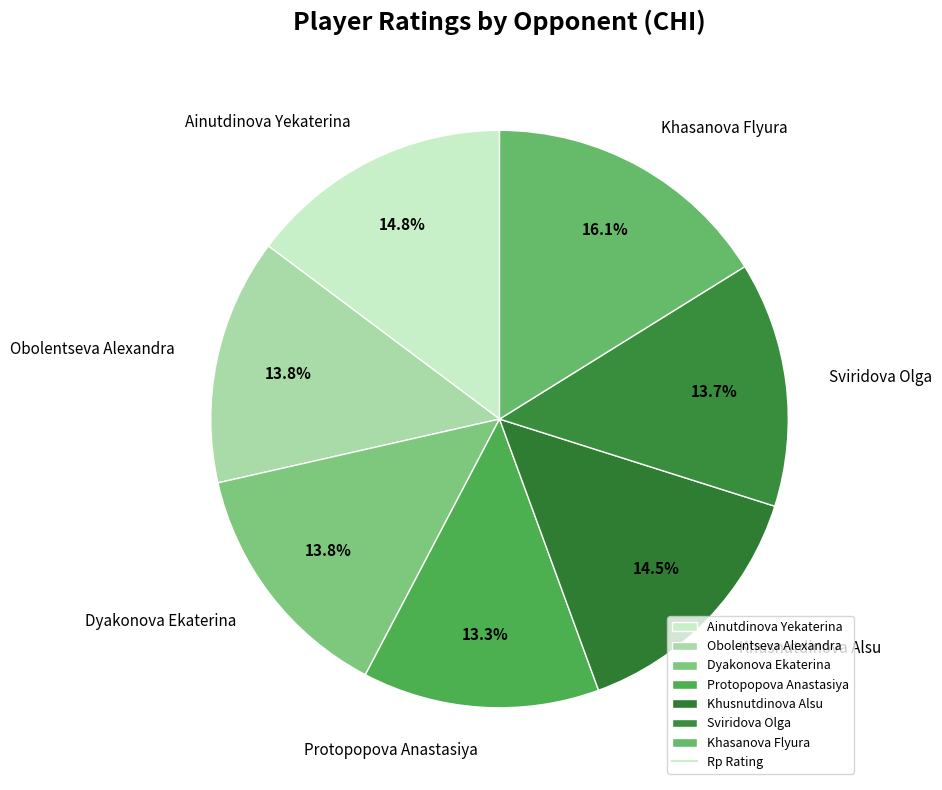

True or false: Sviridova Olga accounts for 28% of the total.

False